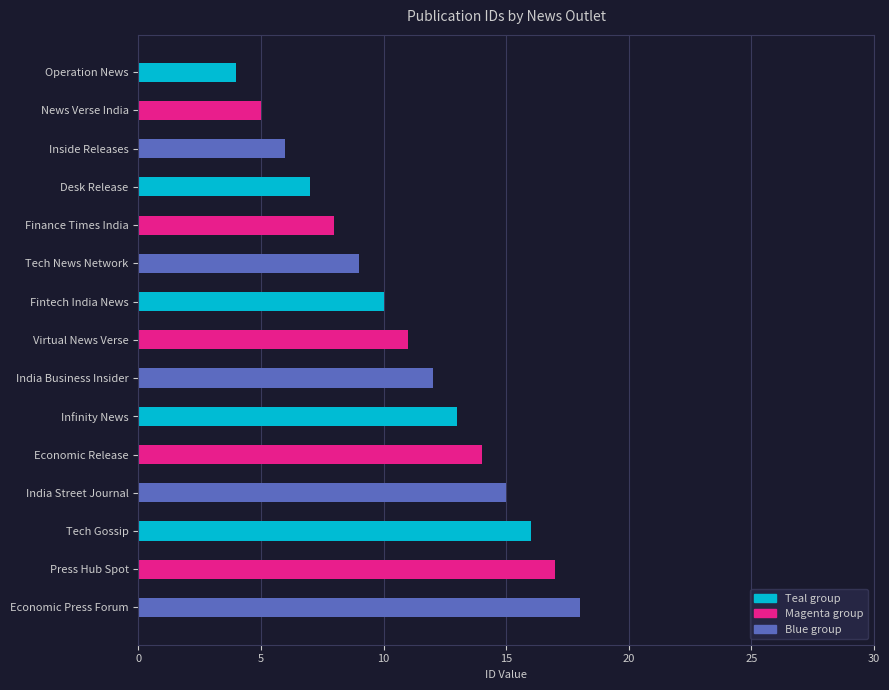

What is the ratio of the value at Operation News to the value at Economic Release?

0.3